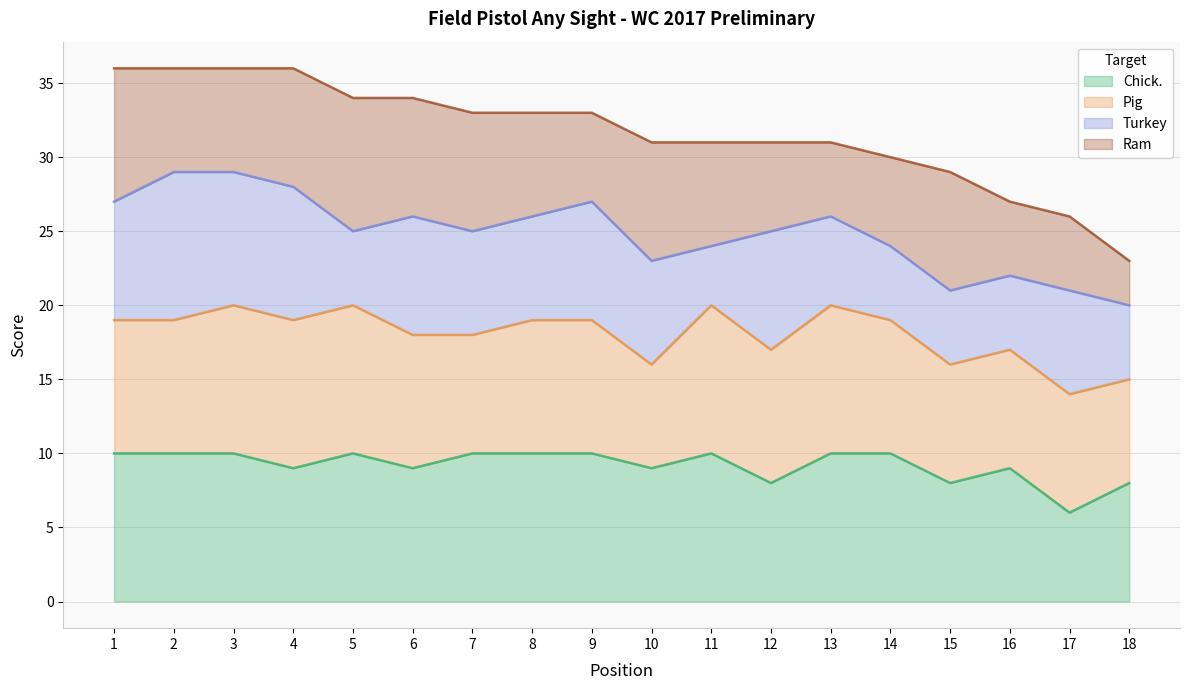

What is the approximate value of Chick. at 3?

10